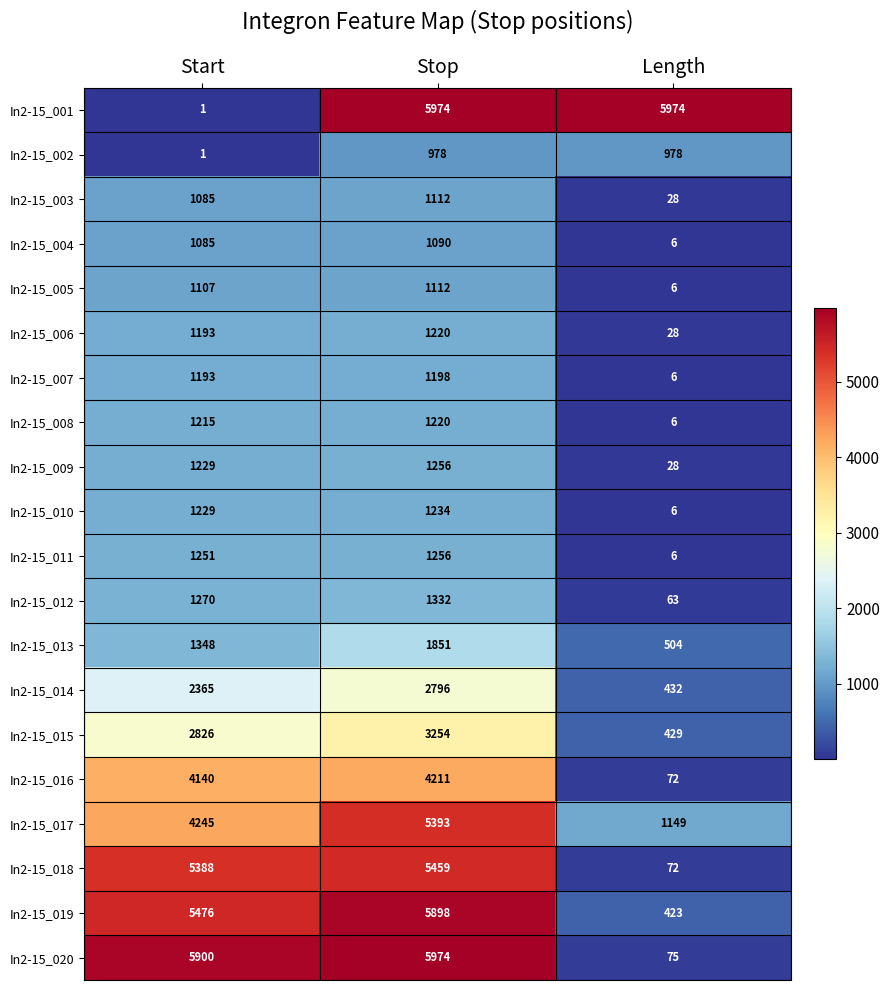

What is the difference between the In2-15_011 values at Stop and Length?

1250